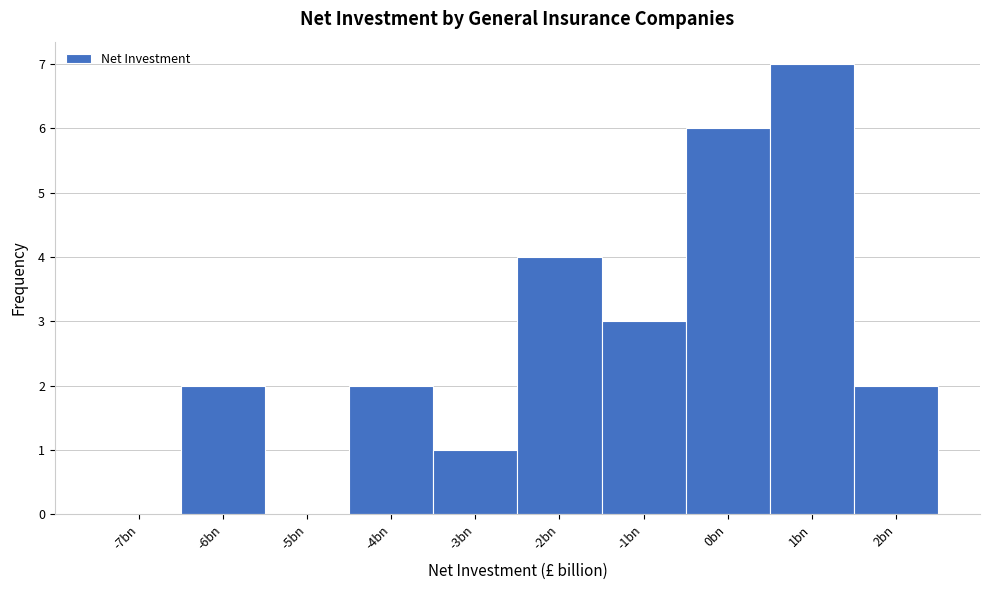

Reading left to right, what are all the values shown in this chart?

-7bn=0	-6bn=2	-5bn=0	-4bn=2	-3bn=1	-2bn=4	-1bn=3	0bn=6	1bn=7	2bn=2